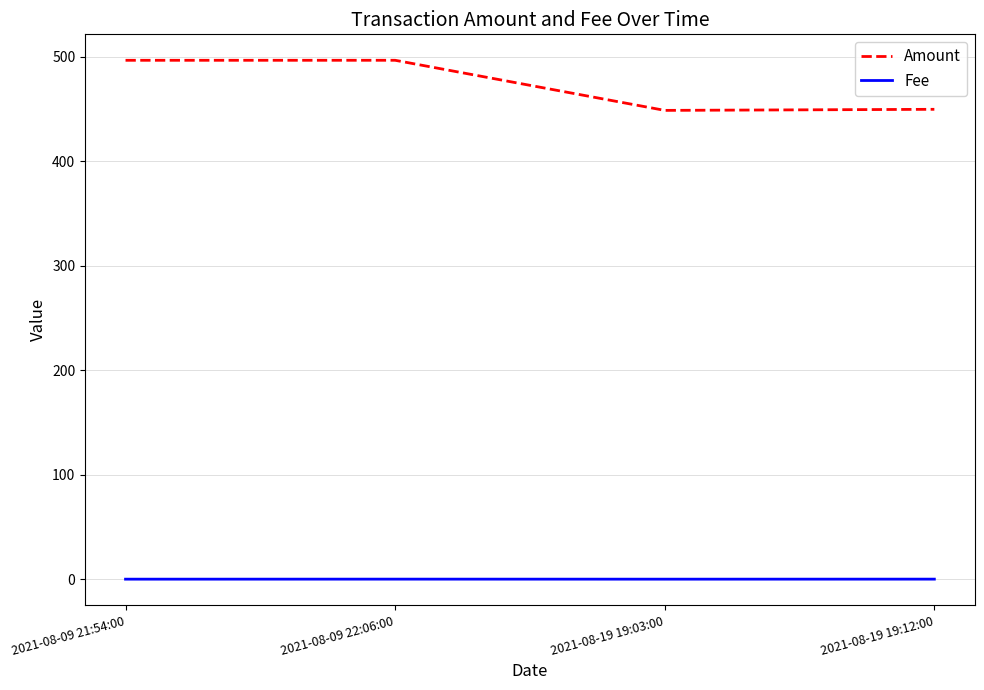

How many values in the Amount series are below 496?

2